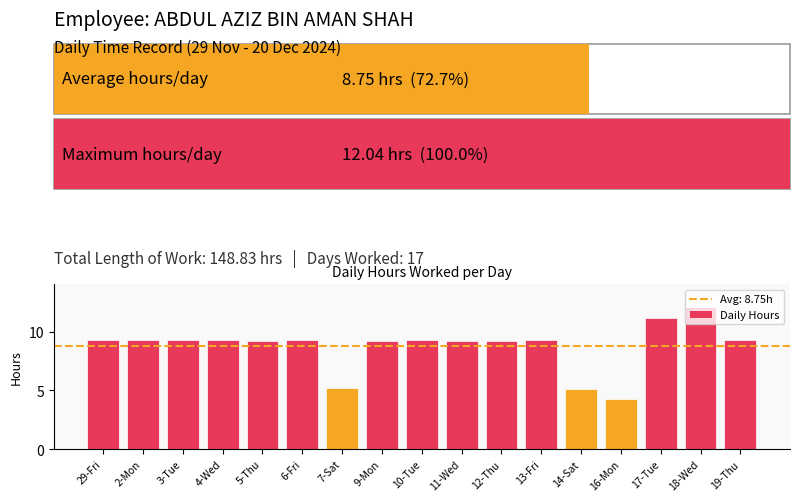

What is the change in value from 14-Sat to 19-Thu?

+4.1